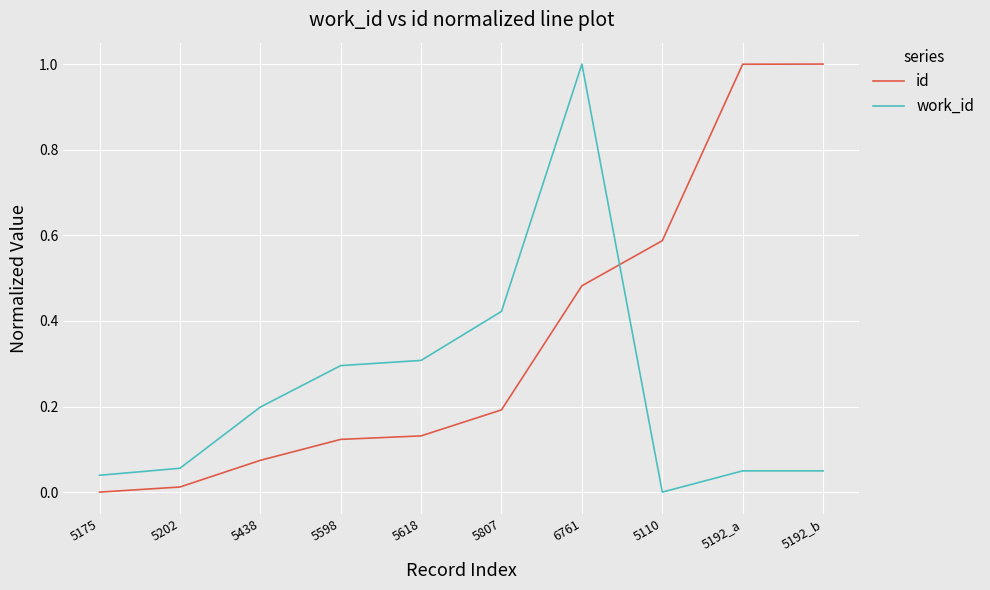

What position from the left is 5192_a?

9